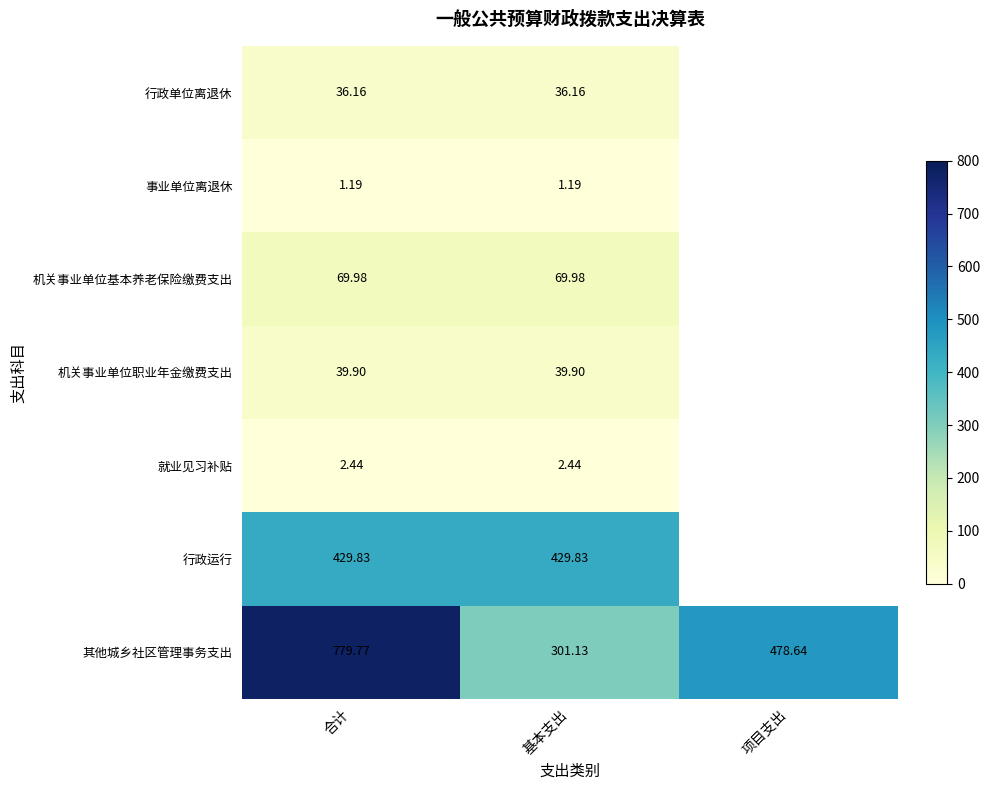

At 基本支出, list the series in order from largest to smallest.

行政运行, 其他城乡社区管理事务支出, 机关事业单位基本养老保险缴费支出, 机关事业单位职业年金缴费支出, 行政单位离退休, 就业见习补贴, 事业单位离退休